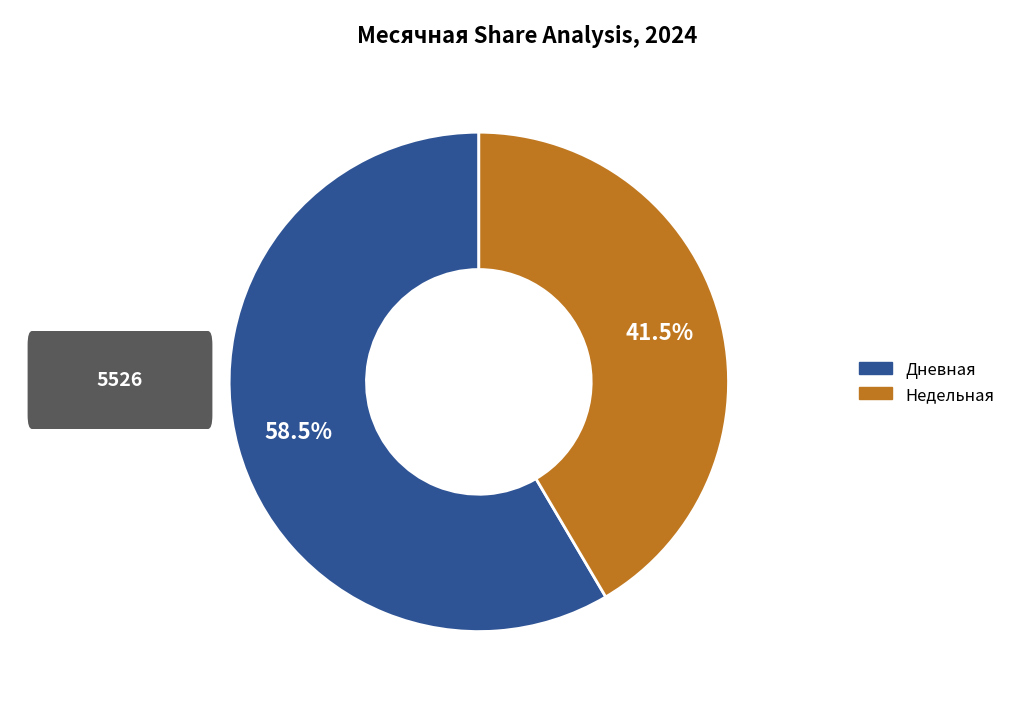

Is there a majority slice in this chart?

Yes